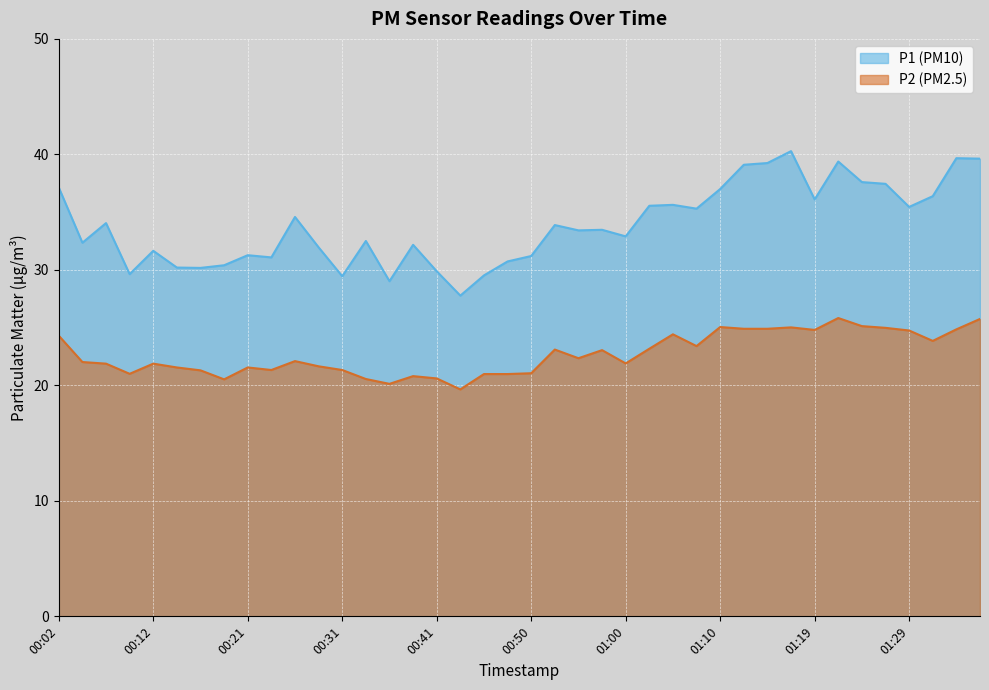

Which series has the largest range (max minus min)?

P1